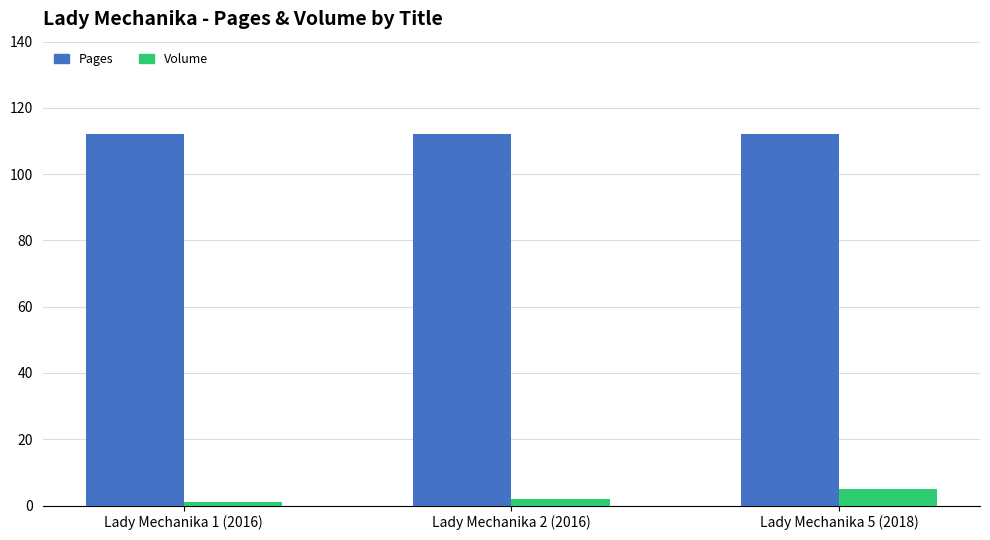

Count the number of data series in this chart.

2